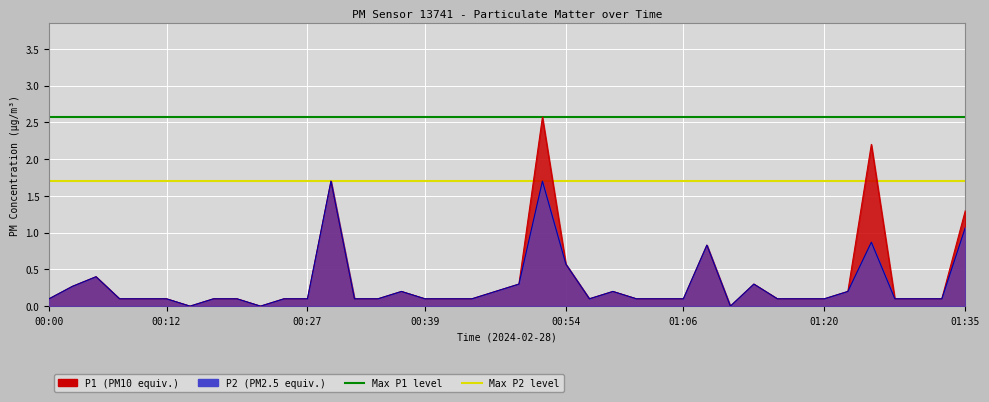

The value of Max P1 at 00:00 is 2.6. True or false?

True